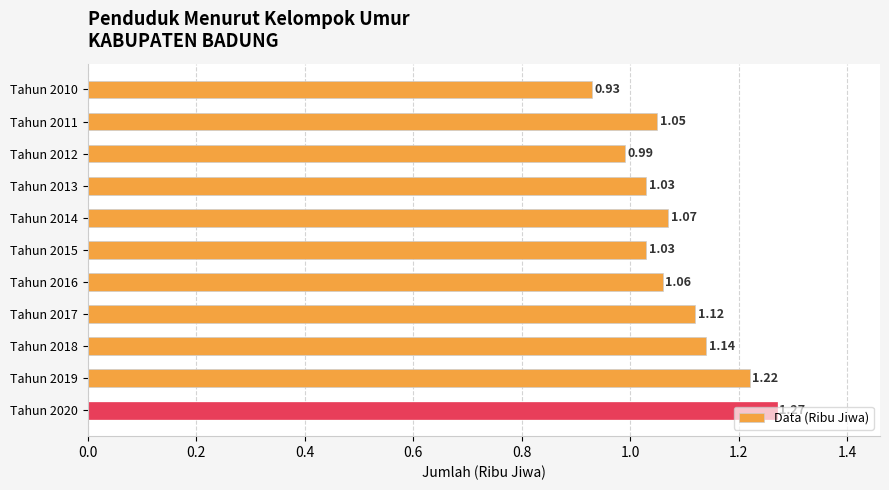

What is the sum of the values at Tahun 2012 and Tahun 2018?

2.1